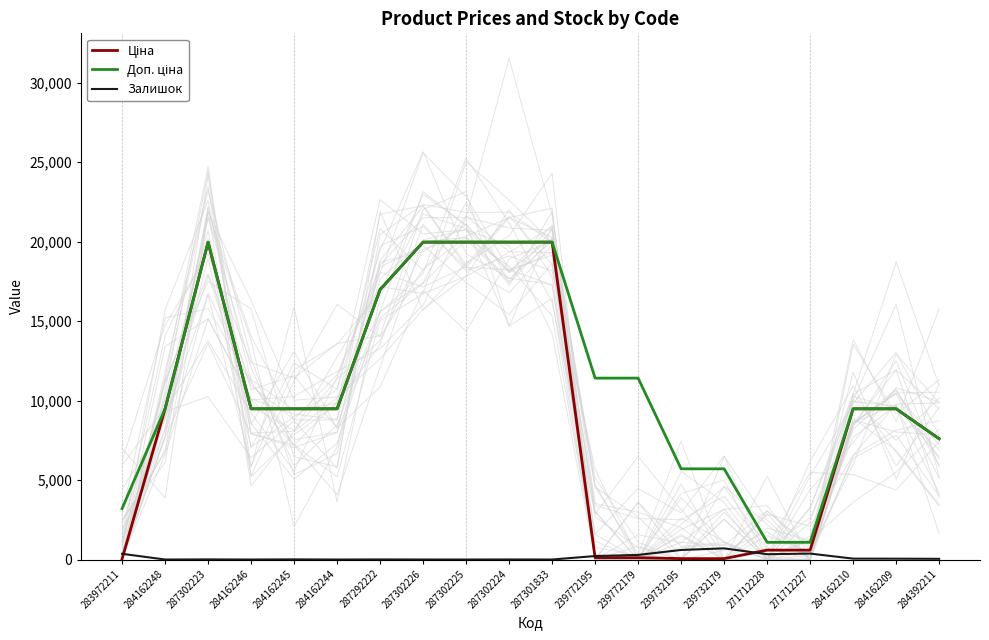

Which series has the largest total across all categories?

Доп. ціна